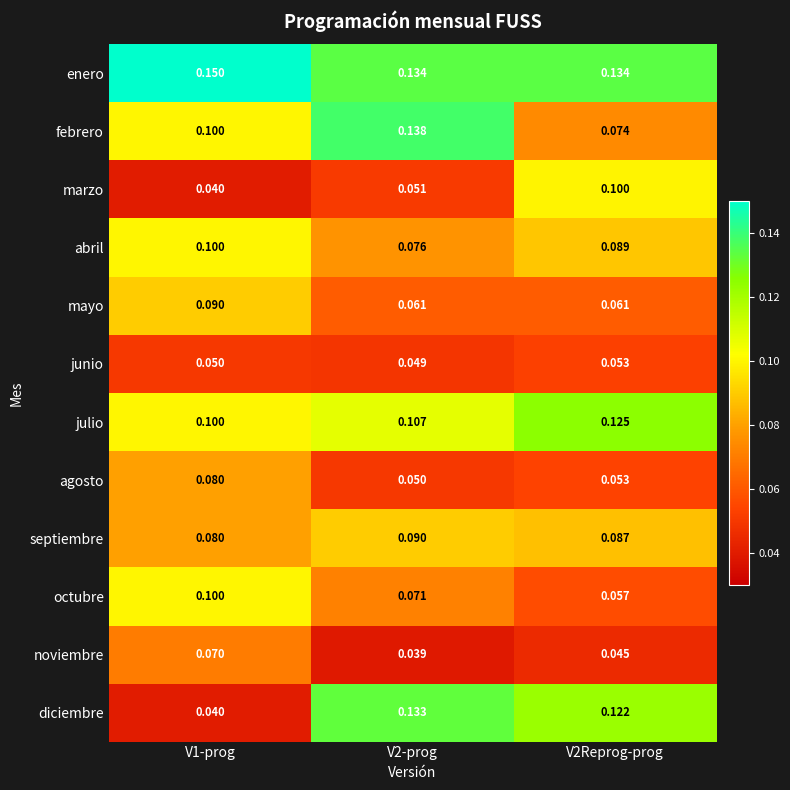

Which series changed the most between V2-prog and V2Reprog-prog?

febrero